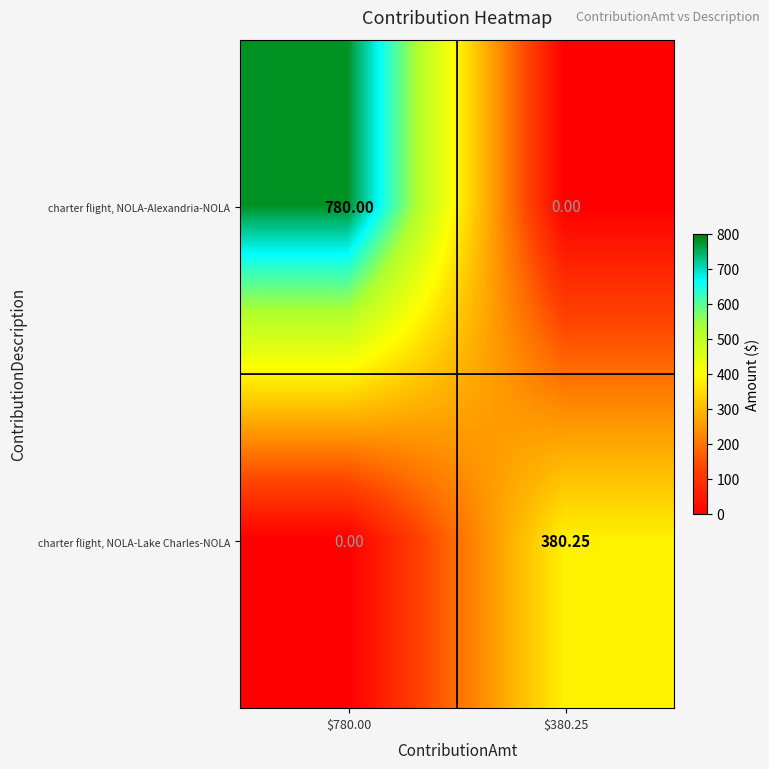

Rank the series at $780.00 from lowest to highest value.

charter flight, NOLA-Lake Charles-NOLA, charter flight, NOLA-Alexandria-NOLA